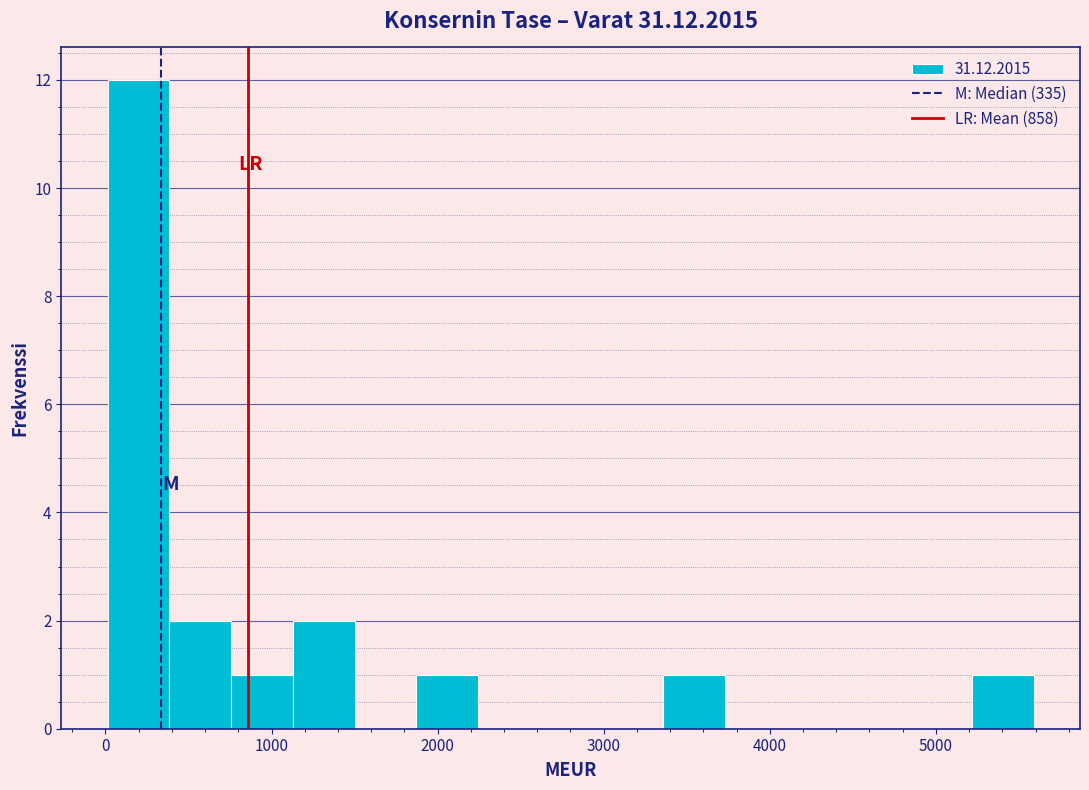

Read against the x-axis, roughly where is the centre of the tallest bar?

200